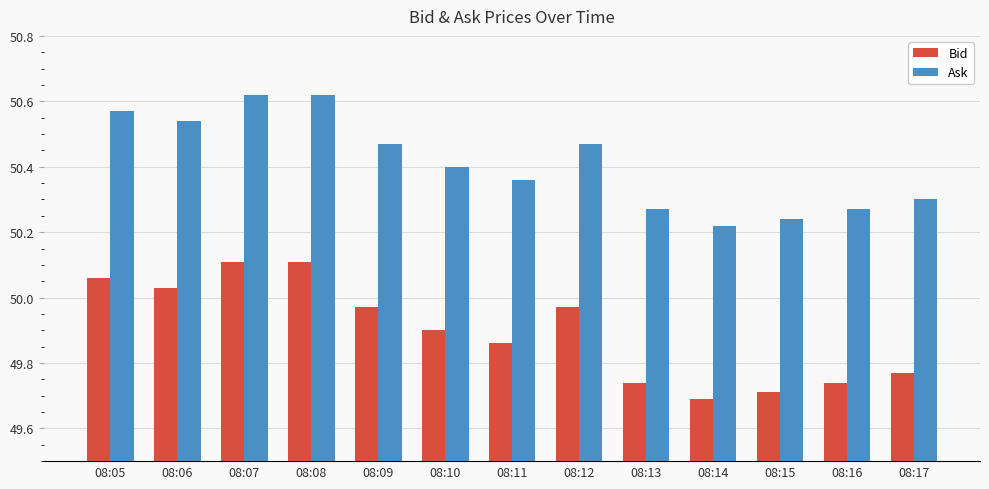

At 08:06, list the series in order from largest to smallest.

Ask, Bid